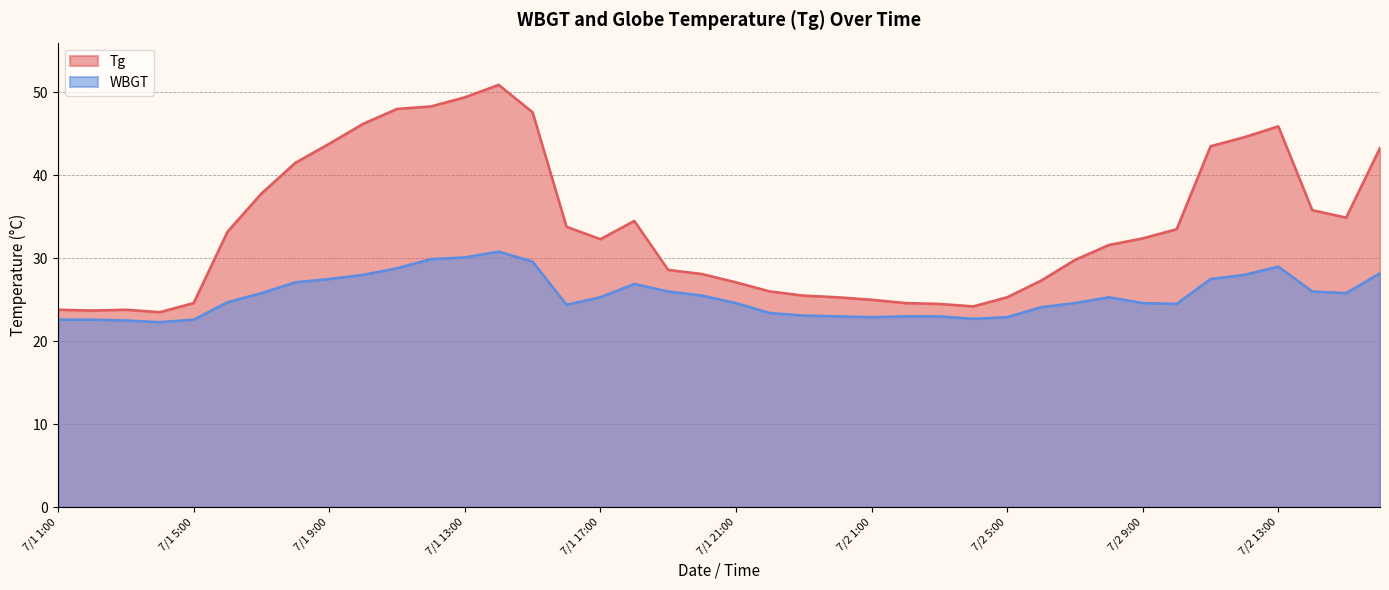

Which category has the highest value across all series?

7/1 14:00